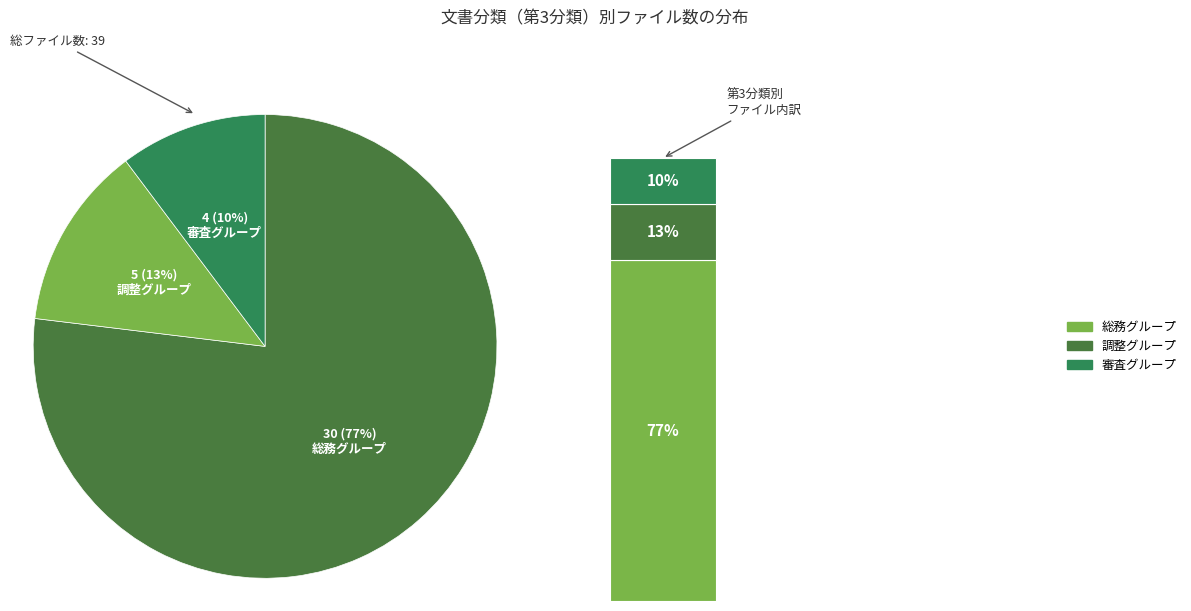

True or false: 審査グループ accounts for 10% of the total.

True